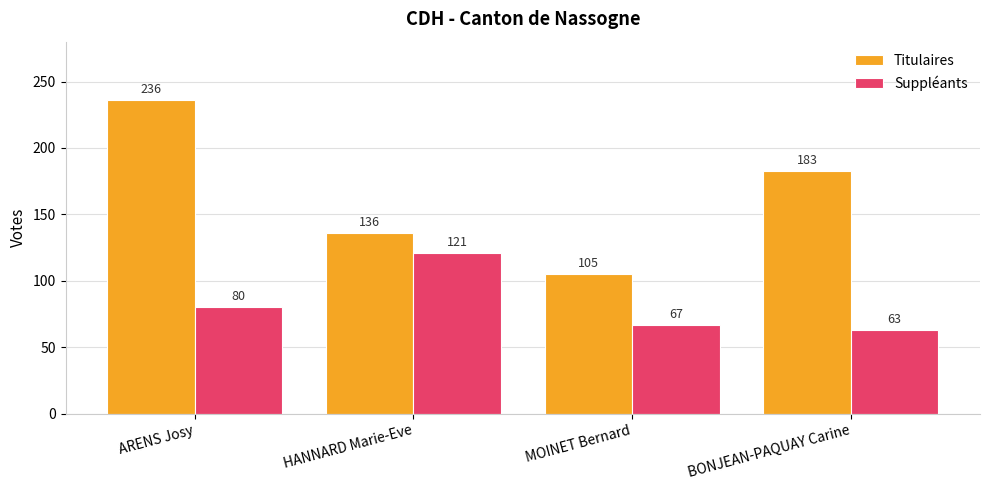

How many series are shown in this chart?

2